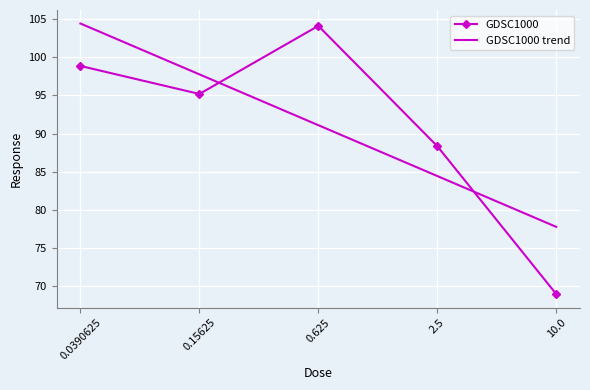

True or false: the data shows 31.6 at 0.0390625.

False